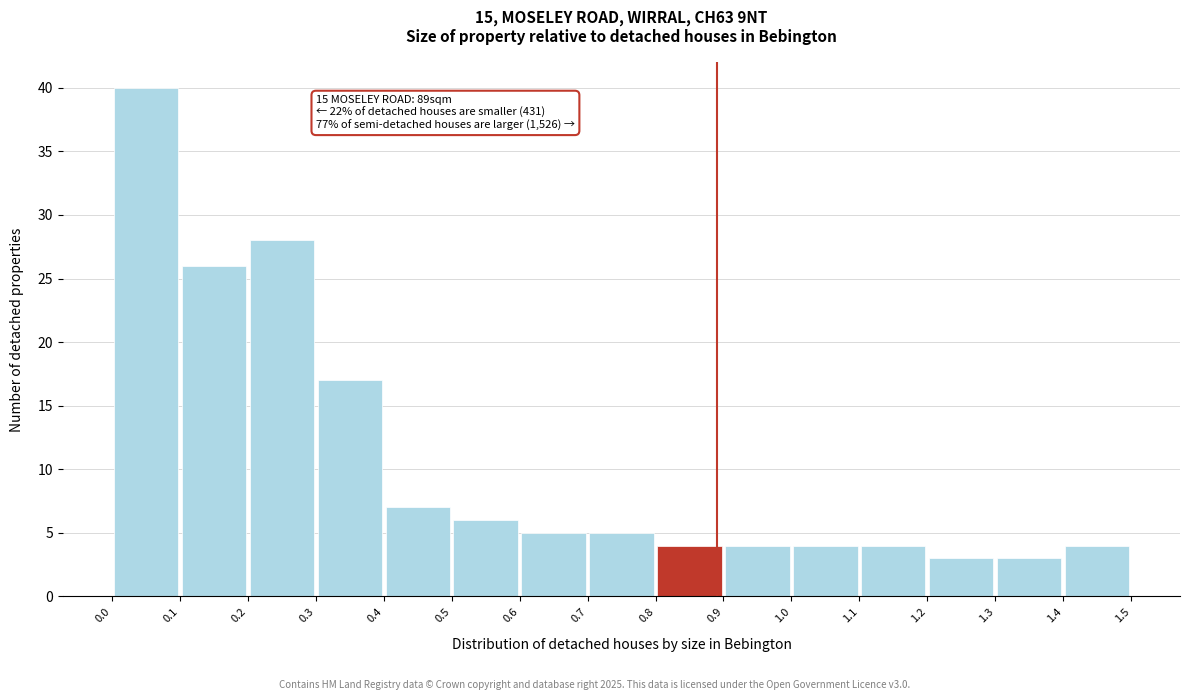

Over which range of the x-axis is the bar tallest?

0.0 to 0.1